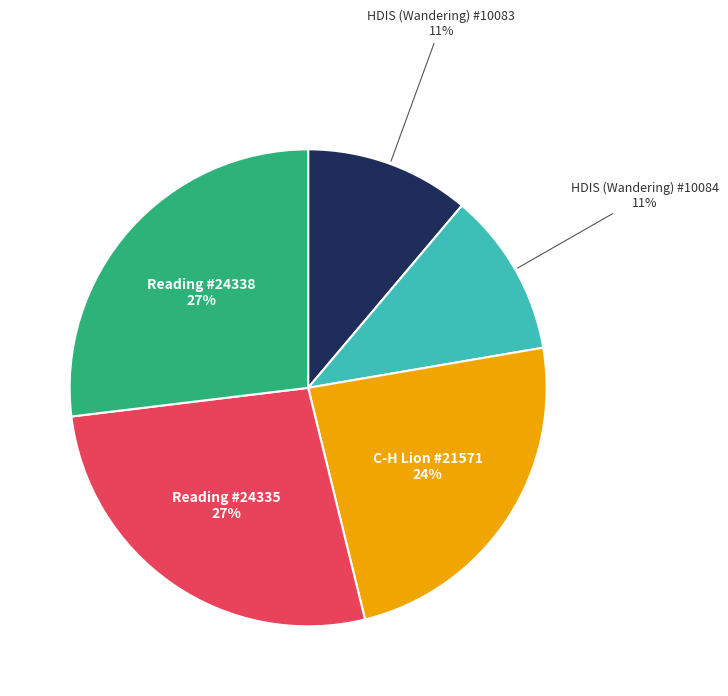

To the nearest percent, what is the difference between the largest and smallest slice percentages?

16%